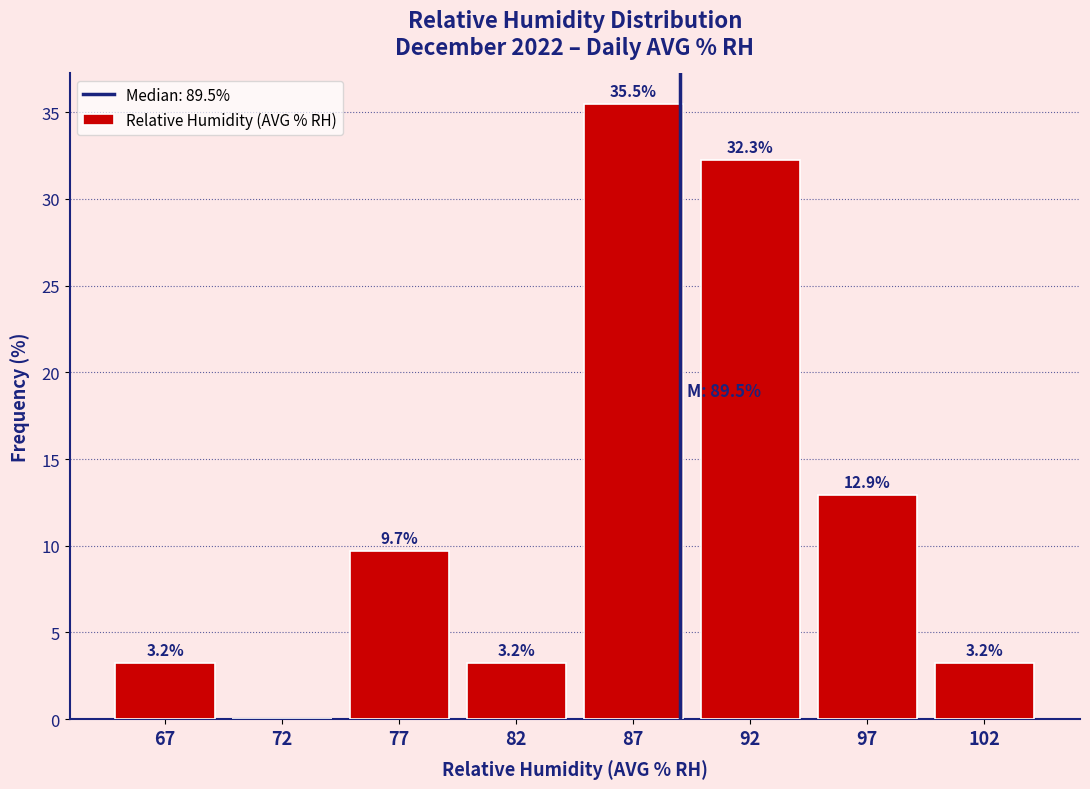

Reading left to right, extract all data points from this chart.

67=3.2	72=0.0	77=9.7	82=3.2	87=35.5	92=32.3	97=12.9	102=3.2